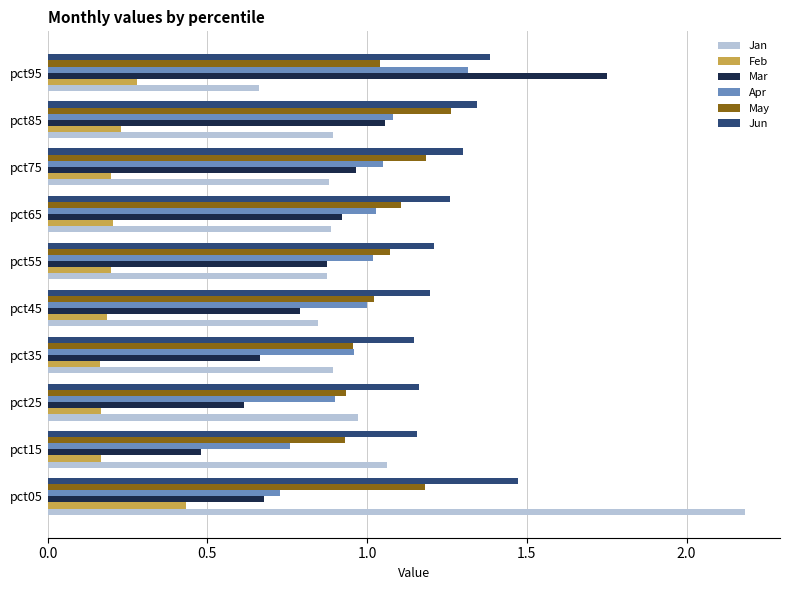

Rank the series at pct15 from highest to lowest value.

Jun, Jan, May, Apr, Mar, Feb